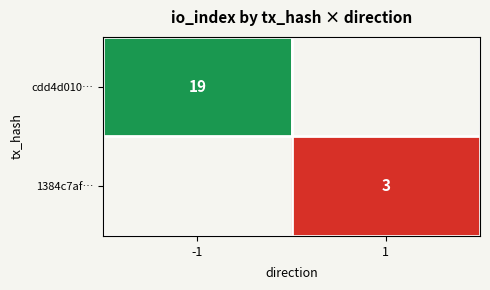

True or false: cdd4d010… has a value of 26 at -1.

False